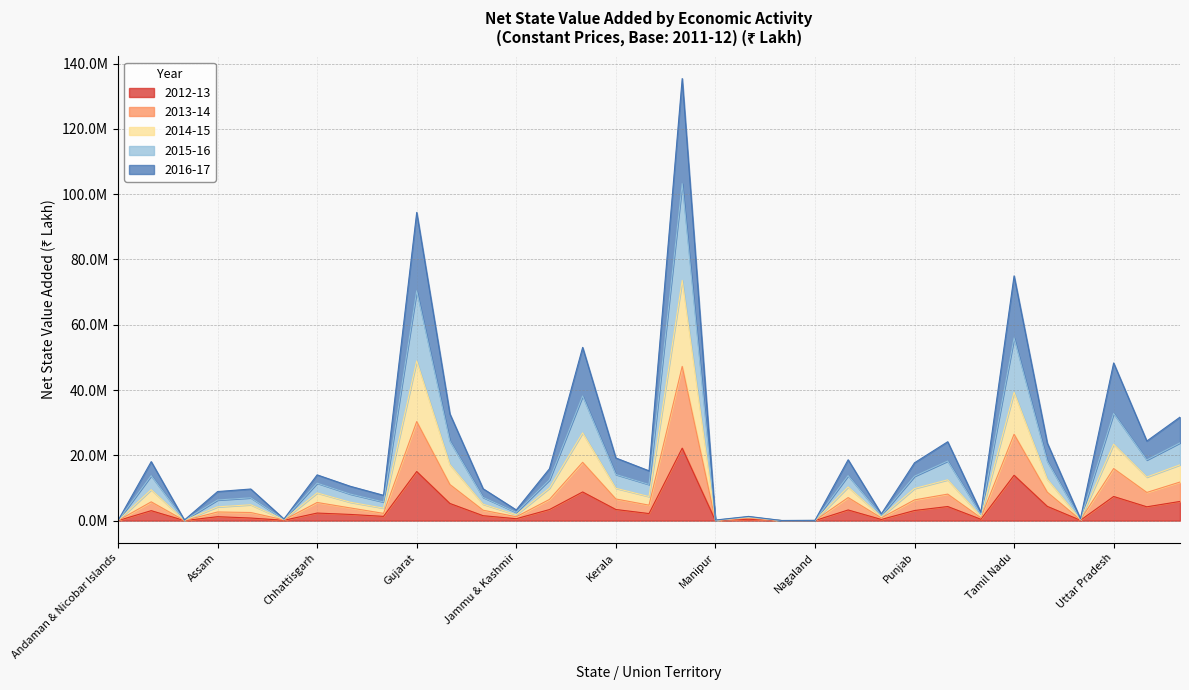

What is the minimum value shown in the chart?

5098